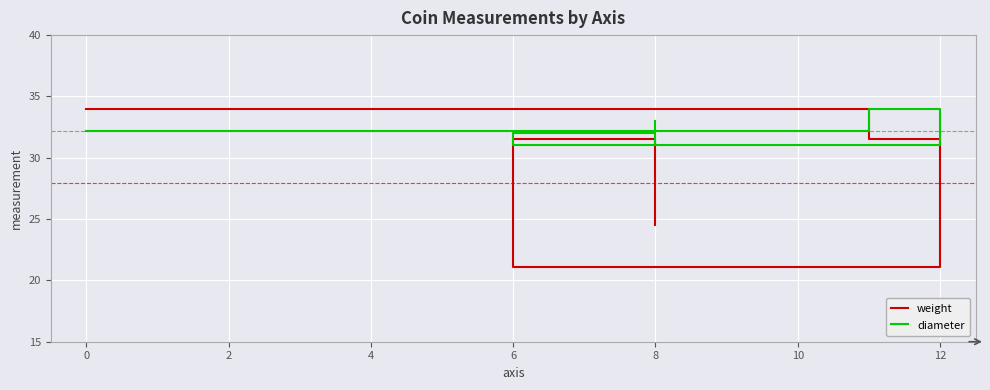

What is the maximum value shown in the chart?

34.0